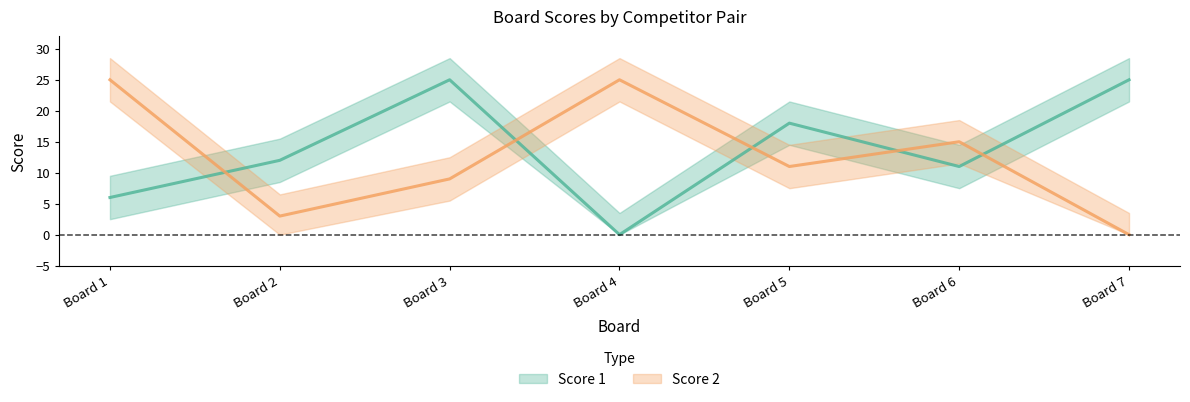

What are all the series names shown in the legend?

Score 1, Score 2